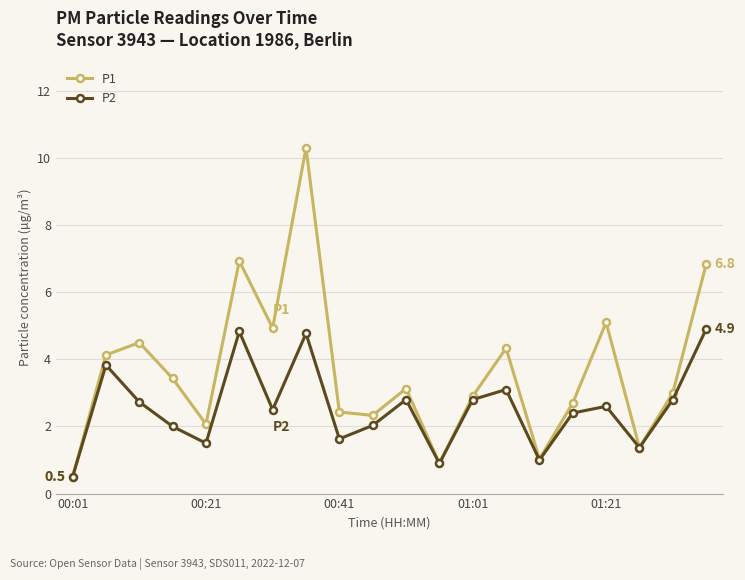

List the series in order of their overall mean, lowest first.

P2, P1